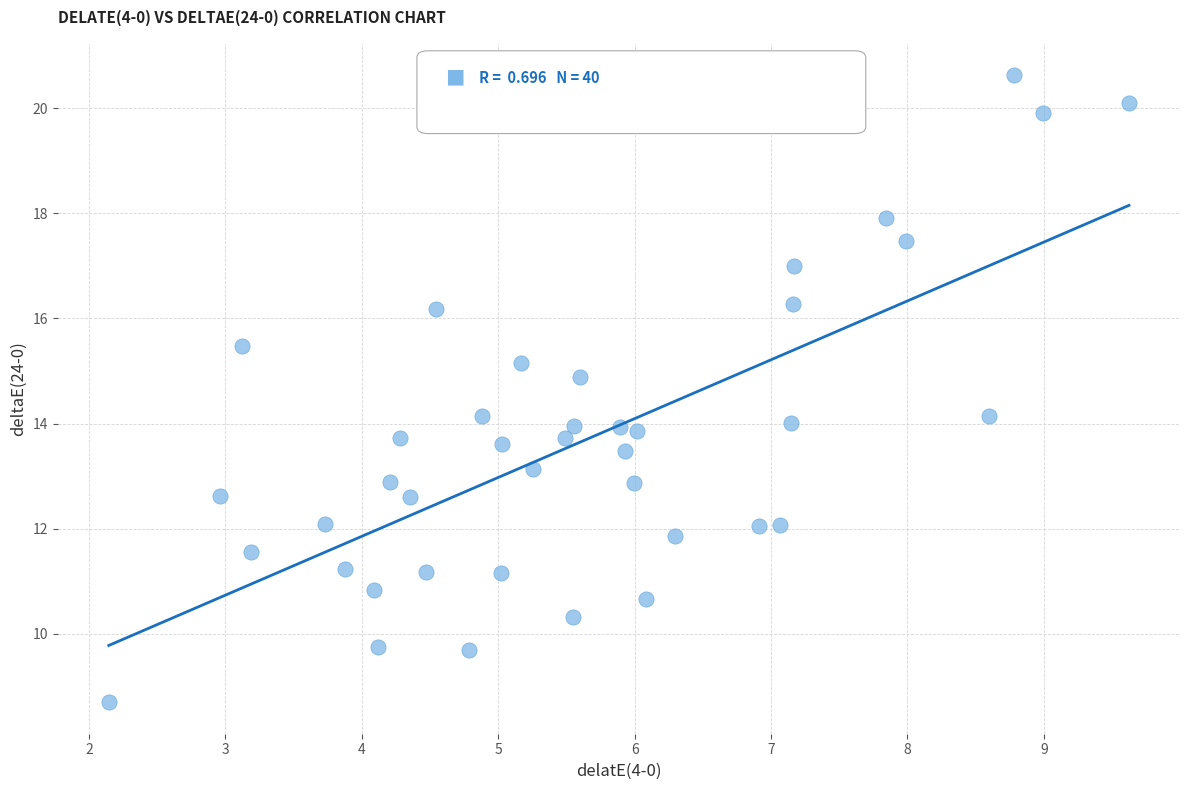

What is the range of X values (max minus min)?

7.5